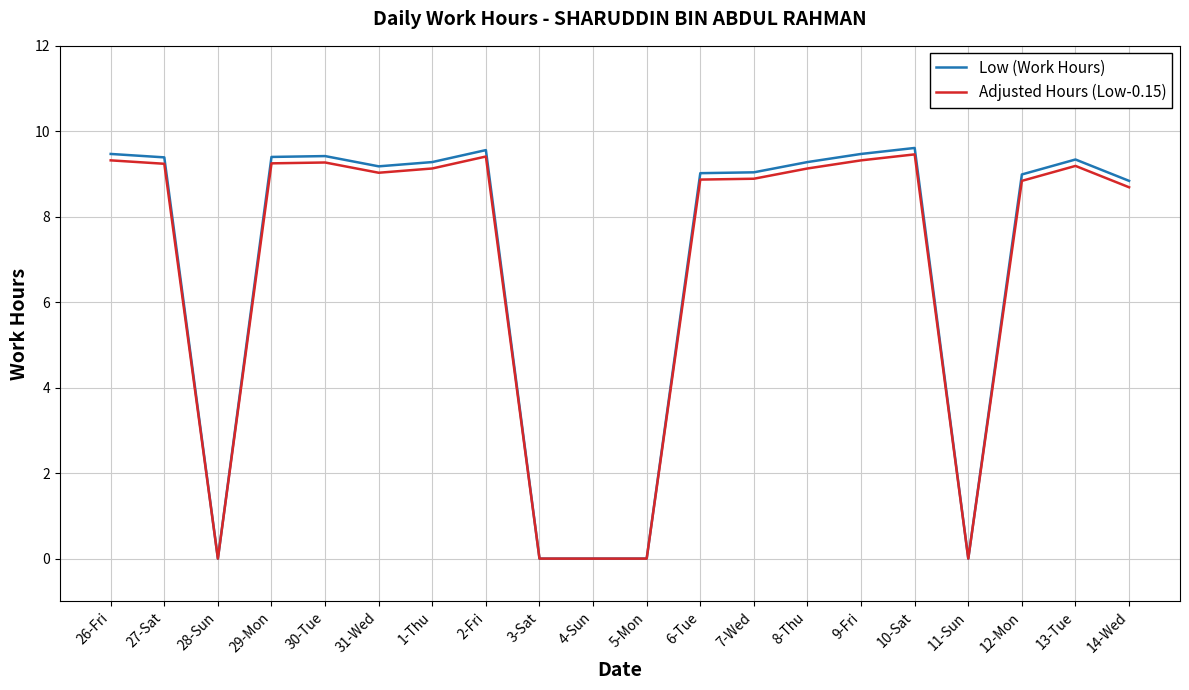

What is the maximum value shown in the chart?

9.6